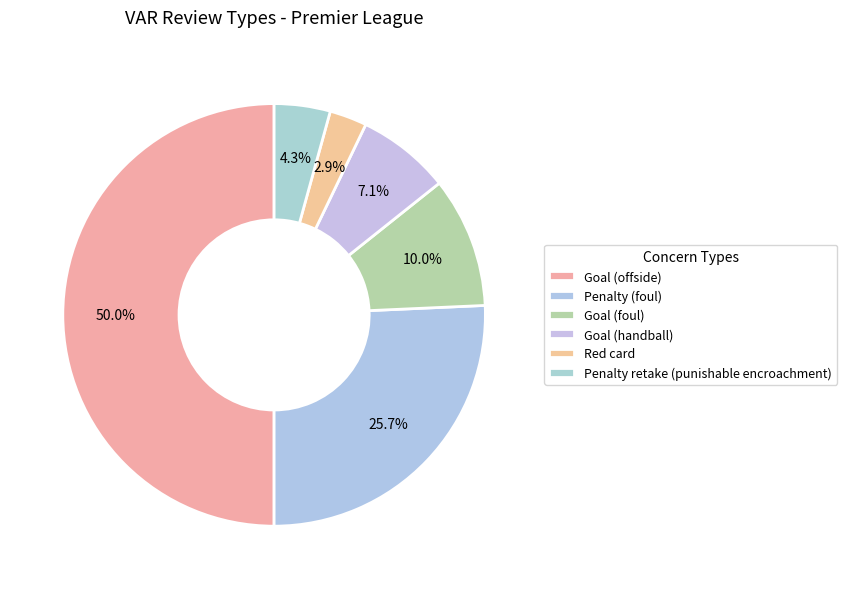

How many segments does this pie chart have?

6